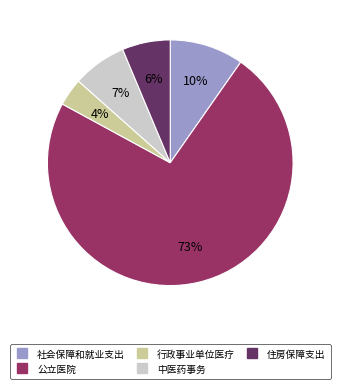

True or false: 社会保障和就业支出 accounts for 10% of the total.

True